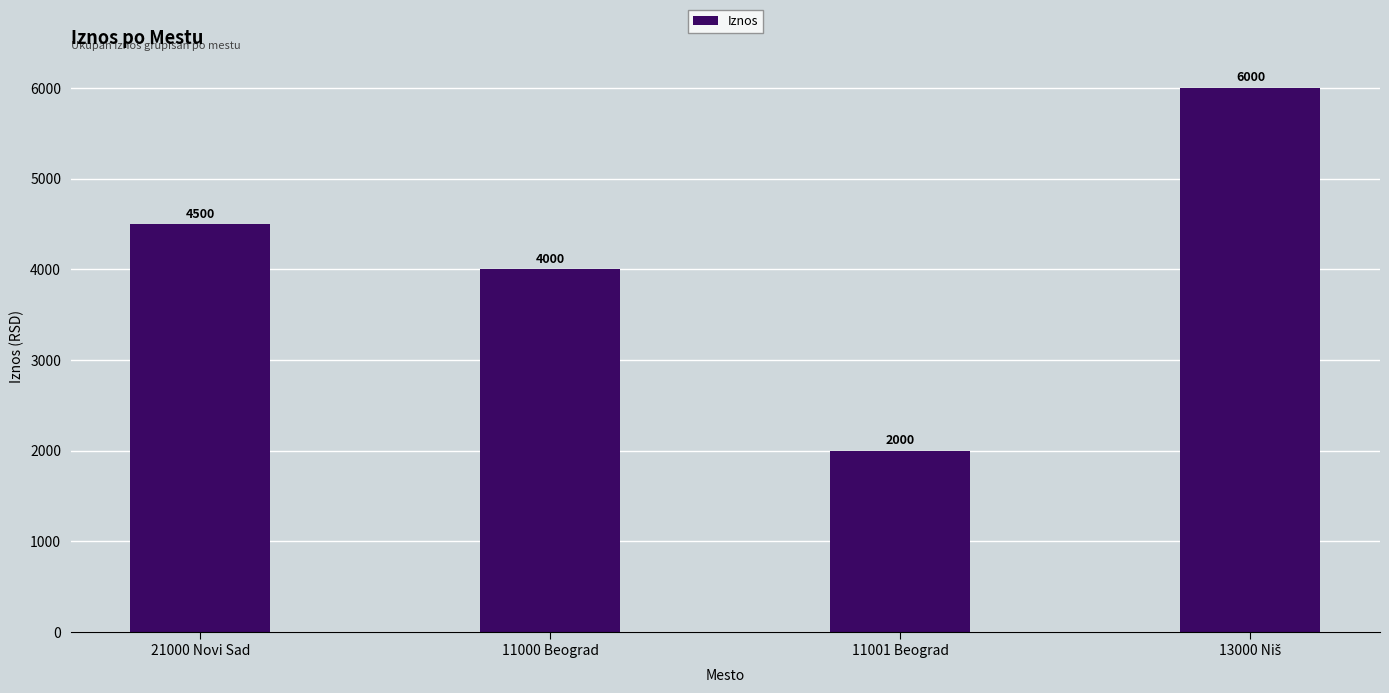

What position from the left is 11001 Beograd?

3